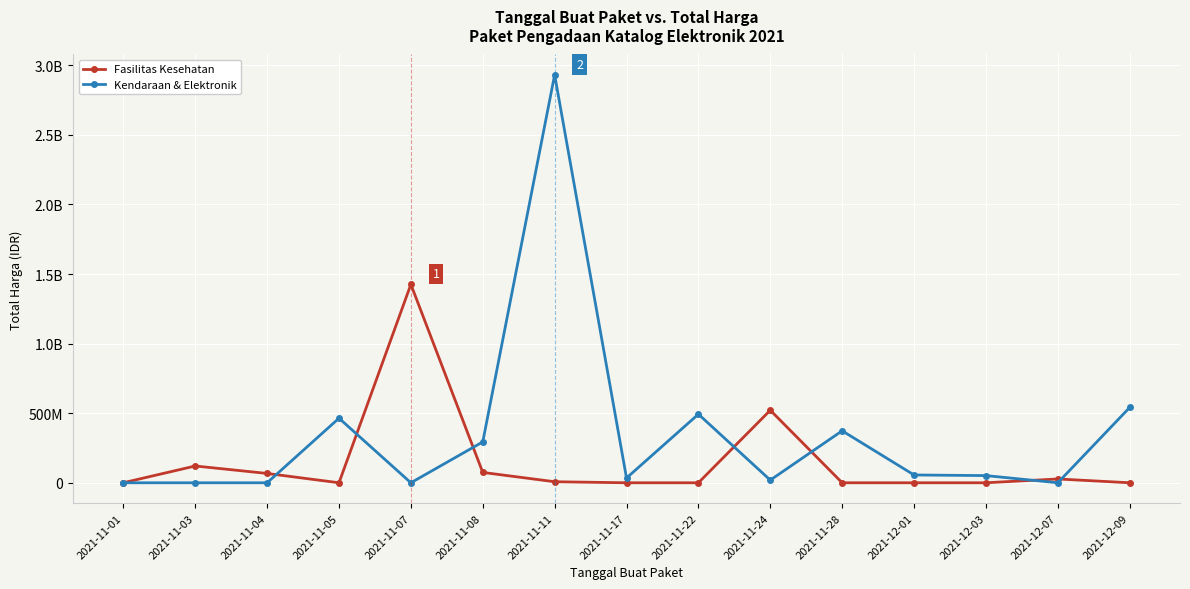

What are all the series names shown in the legend?

Fasilitas Kesehatan, Kendaraan & Elektronik